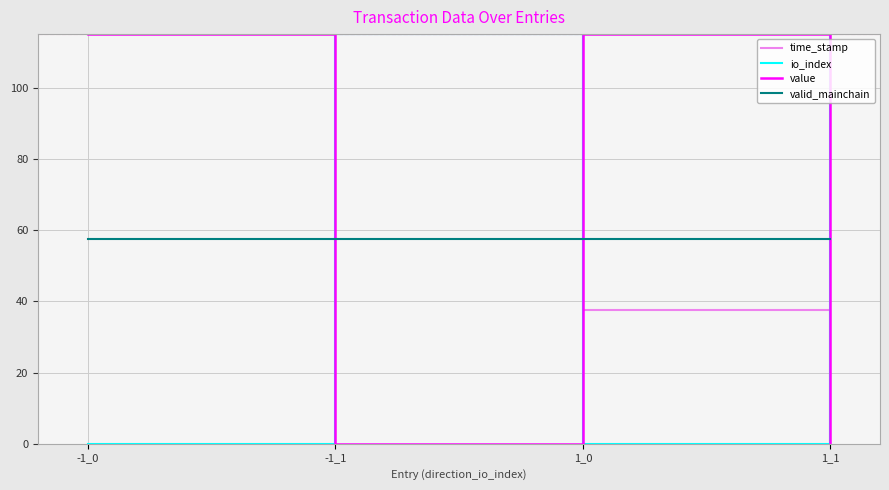

What is the total value across all series at 1_1?

172.5